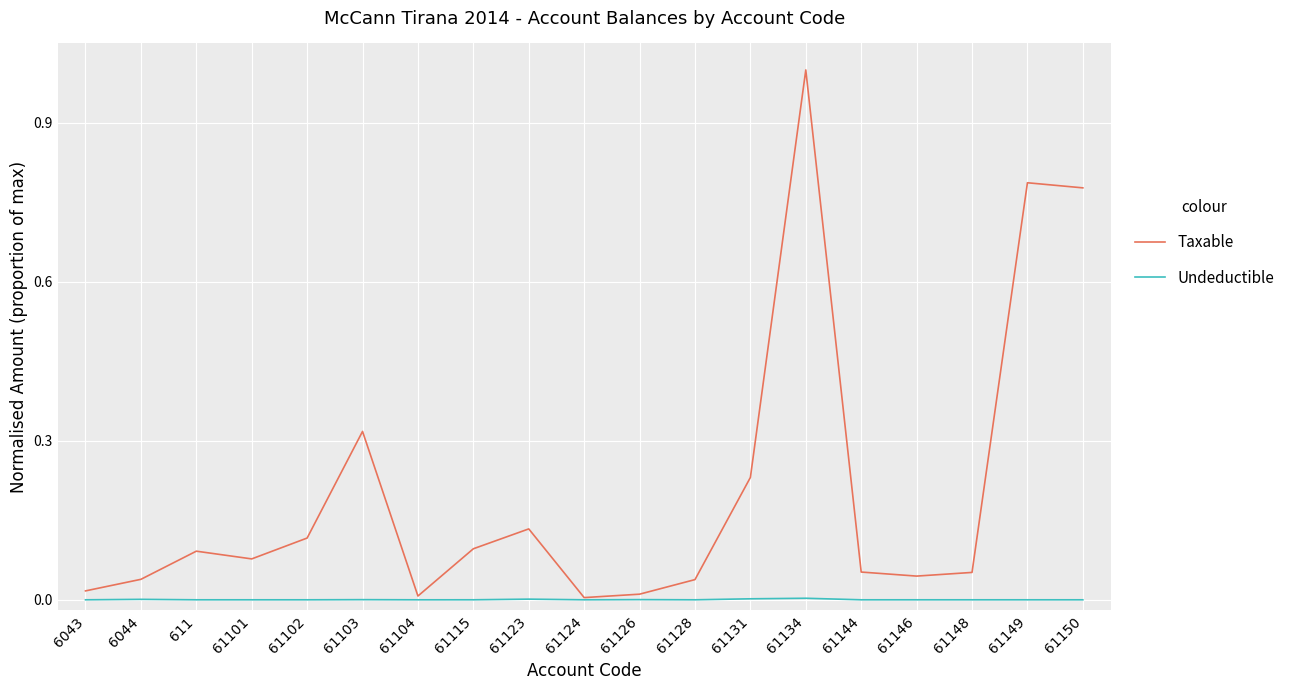

True or false: Taxable has a value of 1.0 at 61134.

True